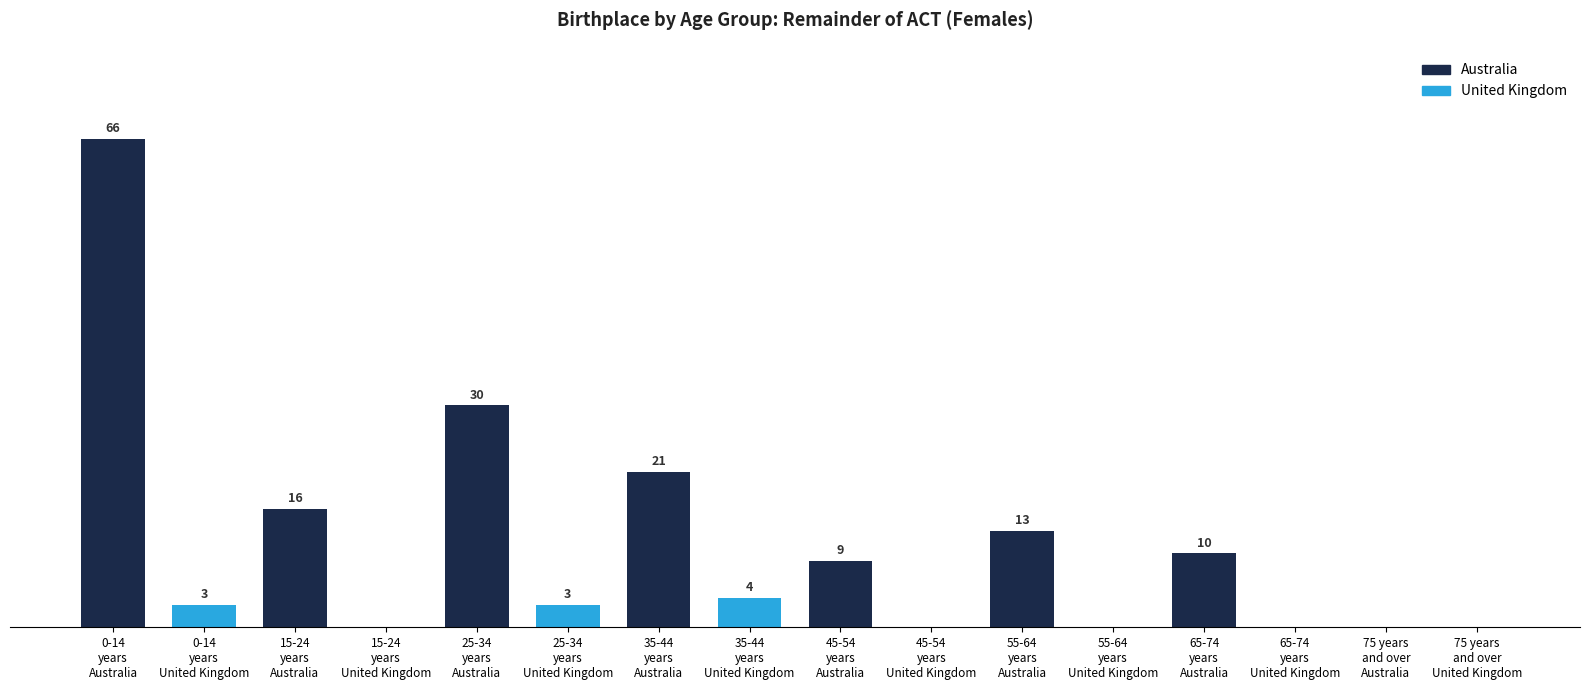

Are the bars horizontal?

No